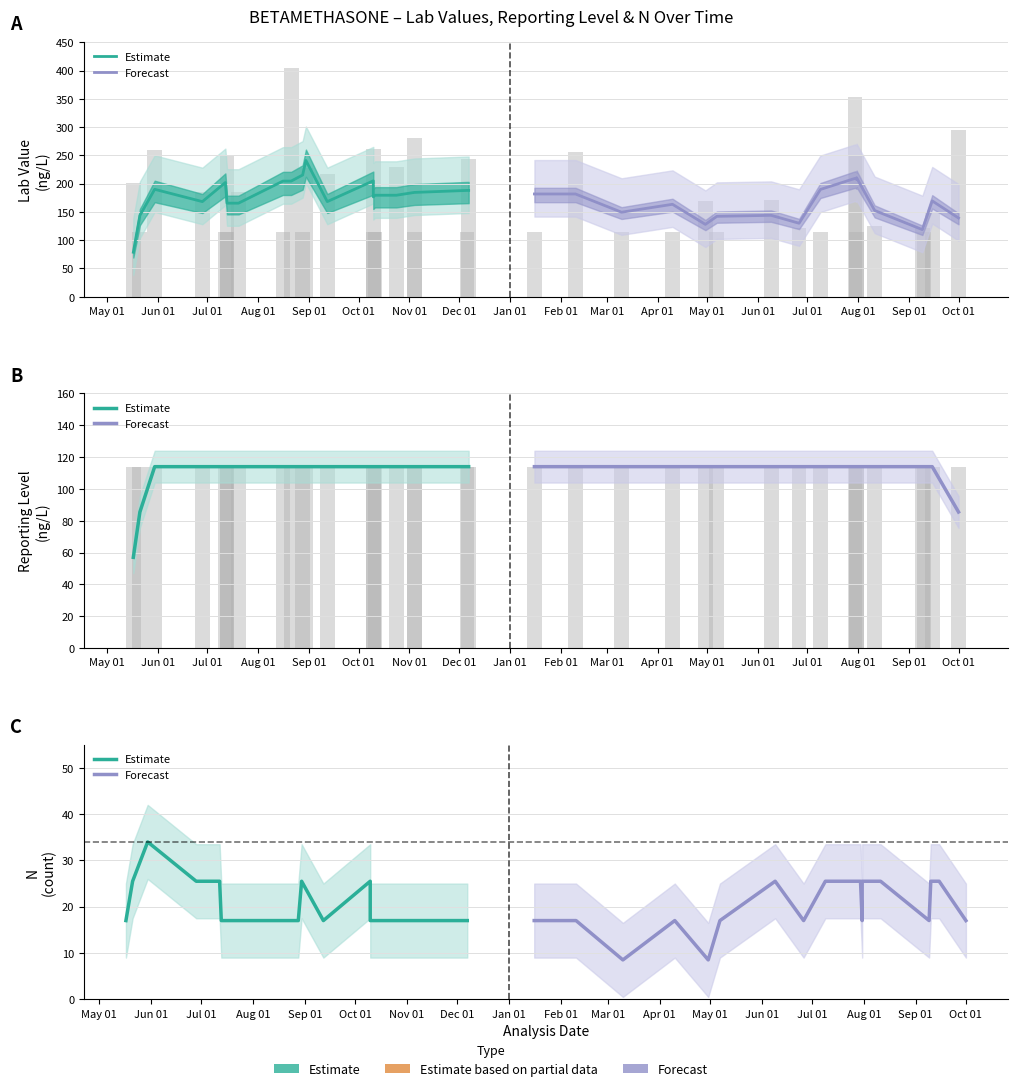

Between 2015-06-26 and 2014-10-24, which is larger?

2014-10-24